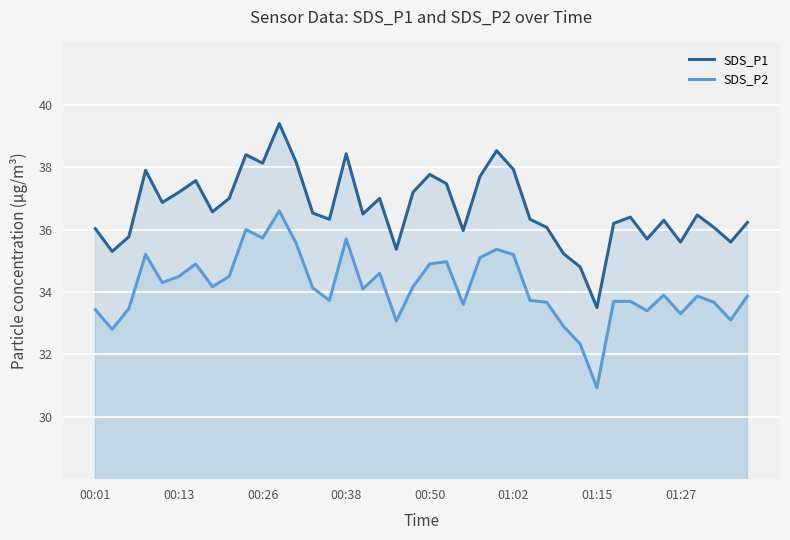

Where is SDS_P1 nearest to the value 36?

00:01